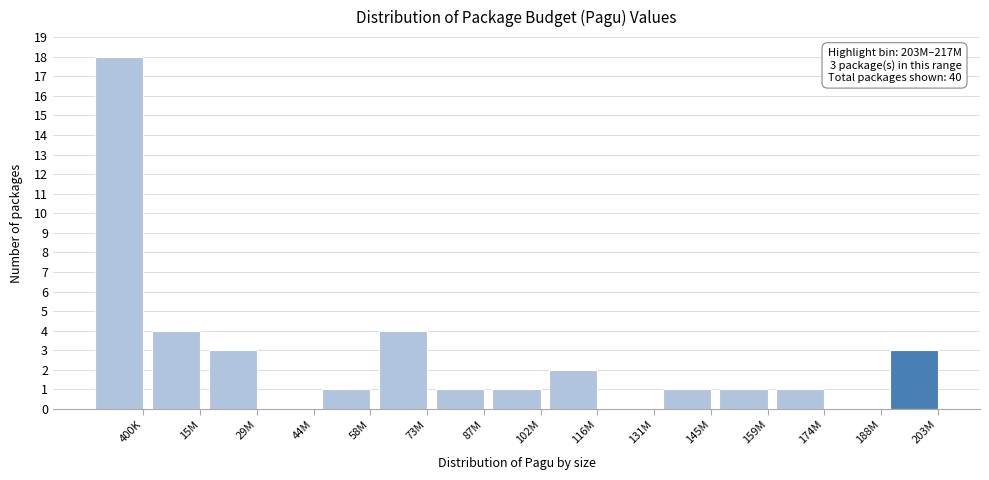

Reading left to right, list all the values displayed in this chart.

400K=18	15M=4	29M=3	44M=0	58M=1	73M=4	87M=1	102M=1	116M=2	131M=0	145M=1	159M=1	174M=1	188M=0	203M=3